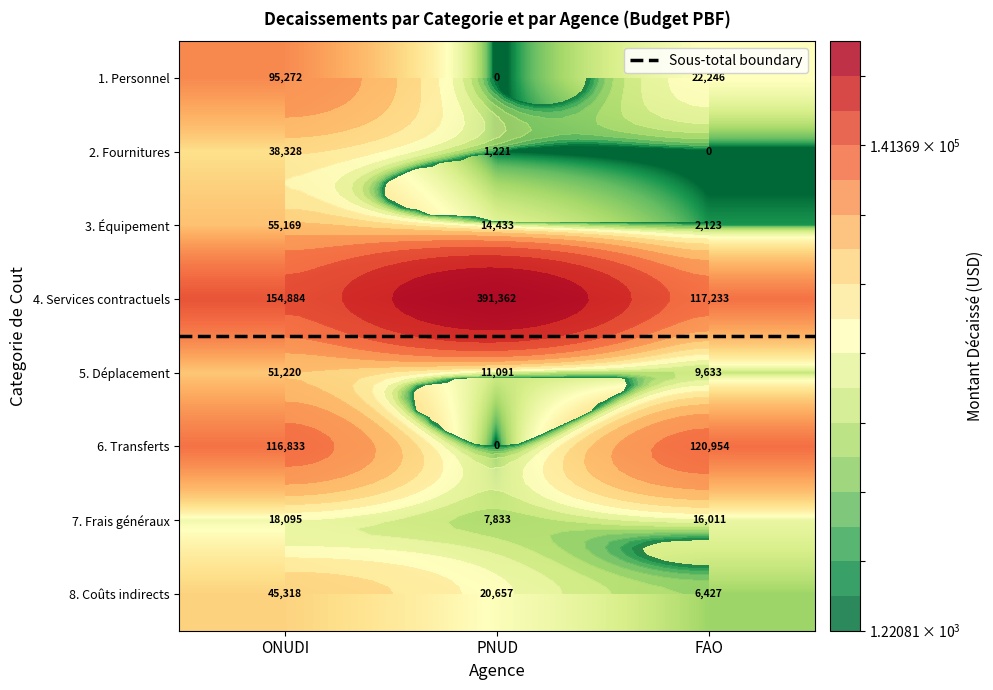

What is the total value across all series at ONUDI?

575119.8